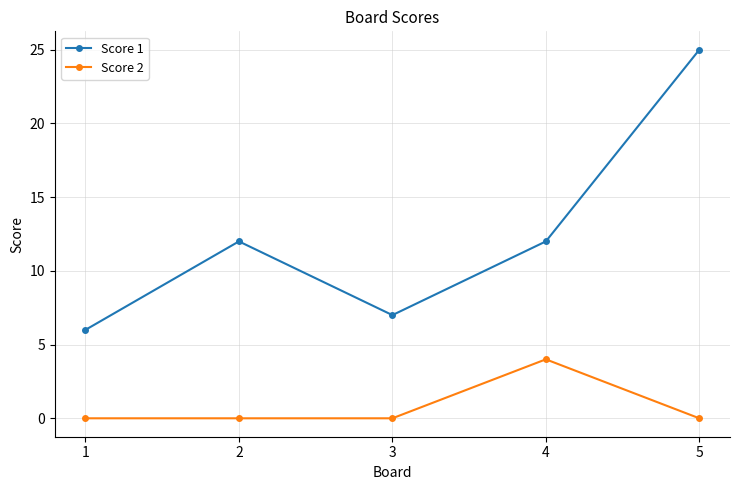

Is it true that Score 2 equals 6 at 4?

False